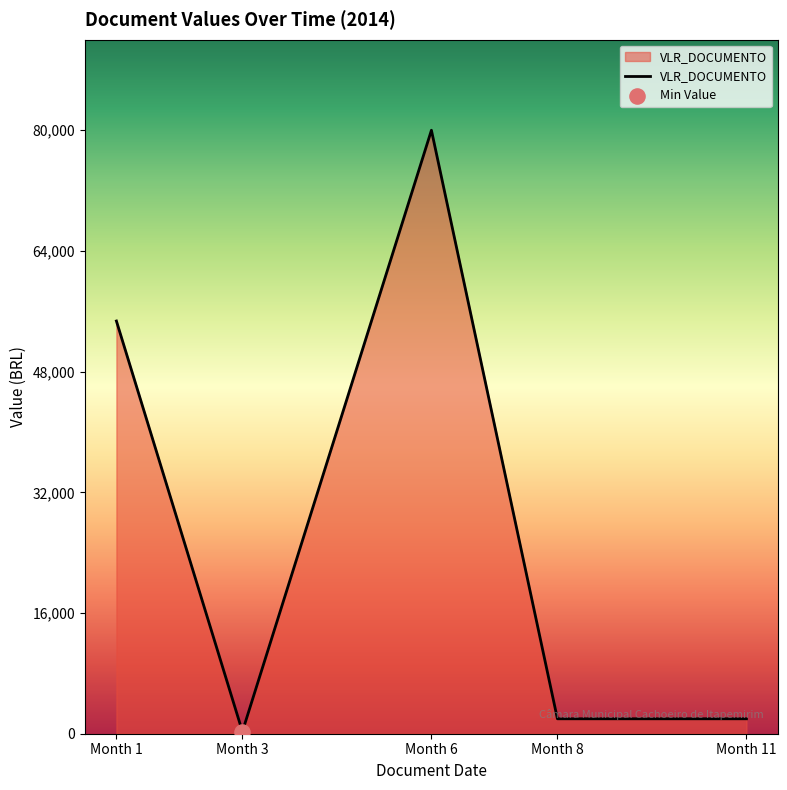

Between Month 8 and Month 1, which is larger?

Month 1